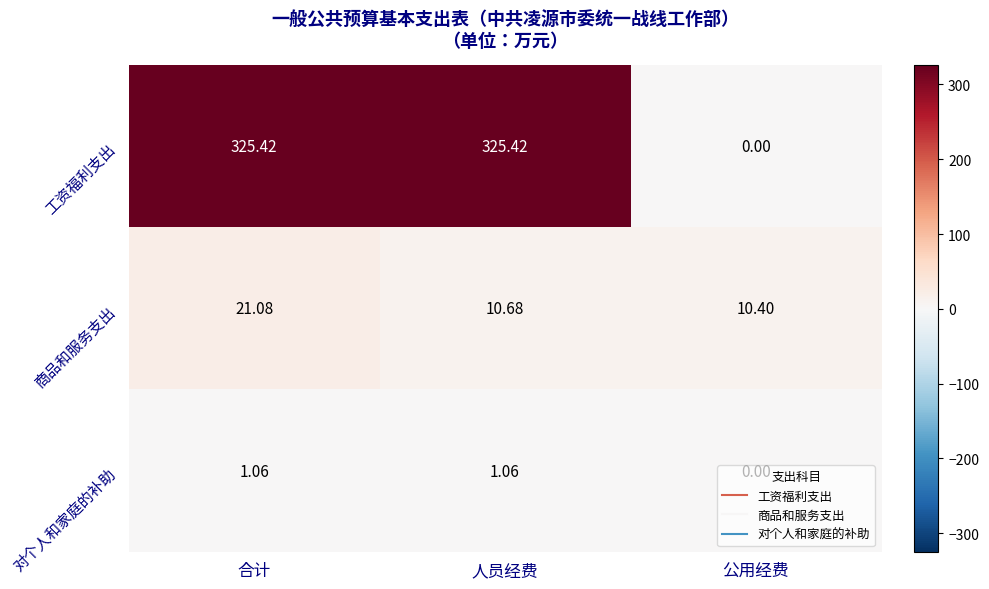

Which series has the largest total across all categories?

工资福利支出